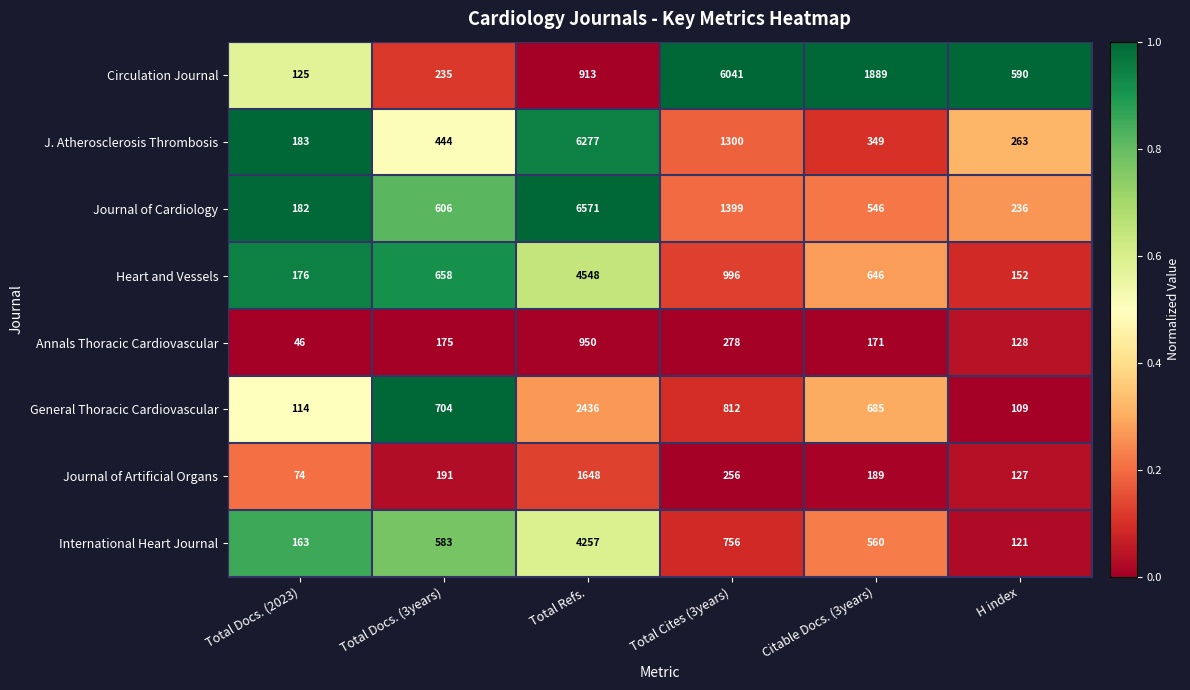

What is the approximate value of Annals Thoracic Cardiovascular at H index, to the nearest 100?

100